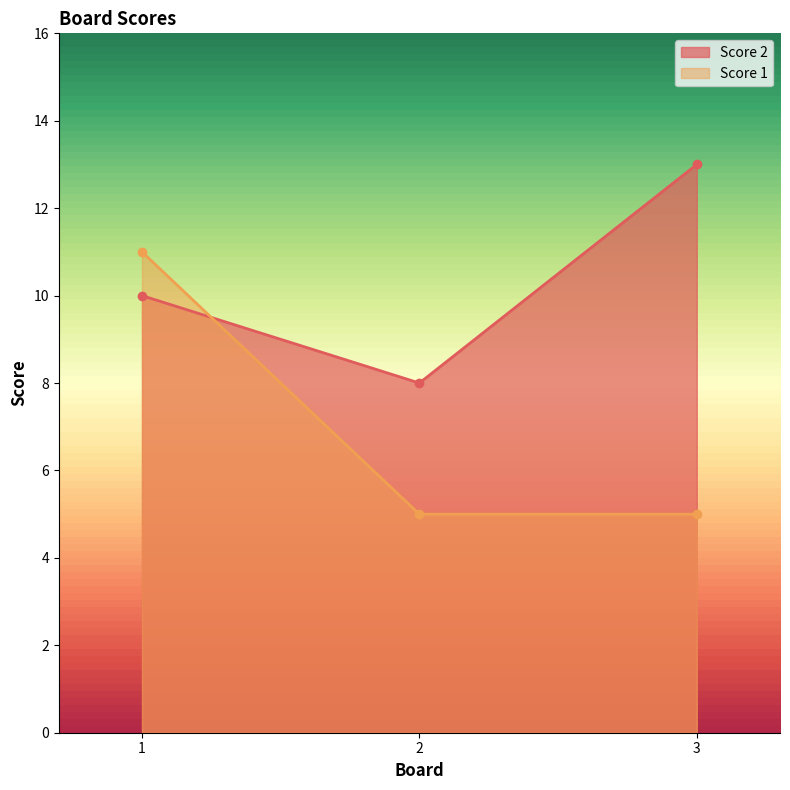

Reading right to left, what are all the values shown in this chart?

Score 2: 3=13	2=8	1=10
Score 1: 3=5	2=5	1=11